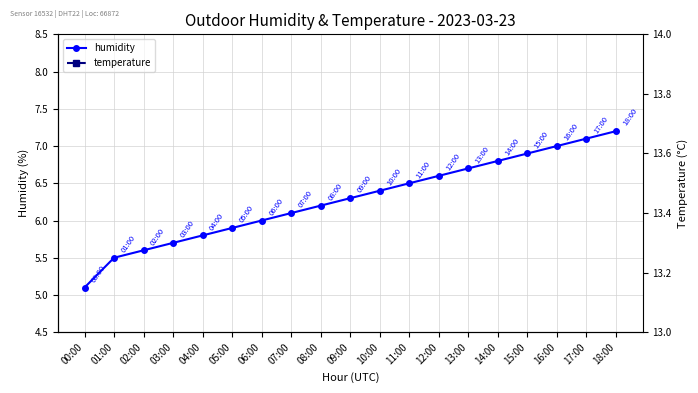

Is it true that temperature equals 6.5 at 00:00?

False